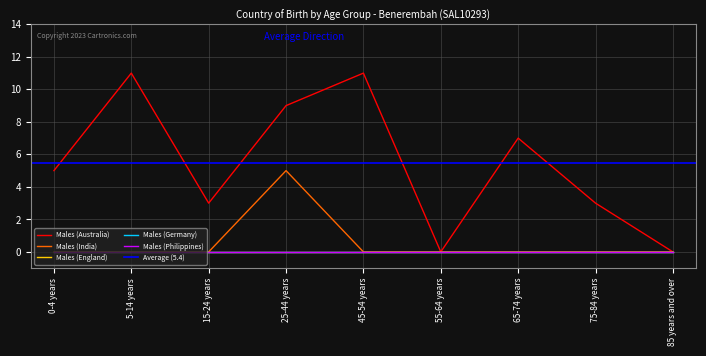

True or false: Males (India) has more than 2 interior local peaks.

False